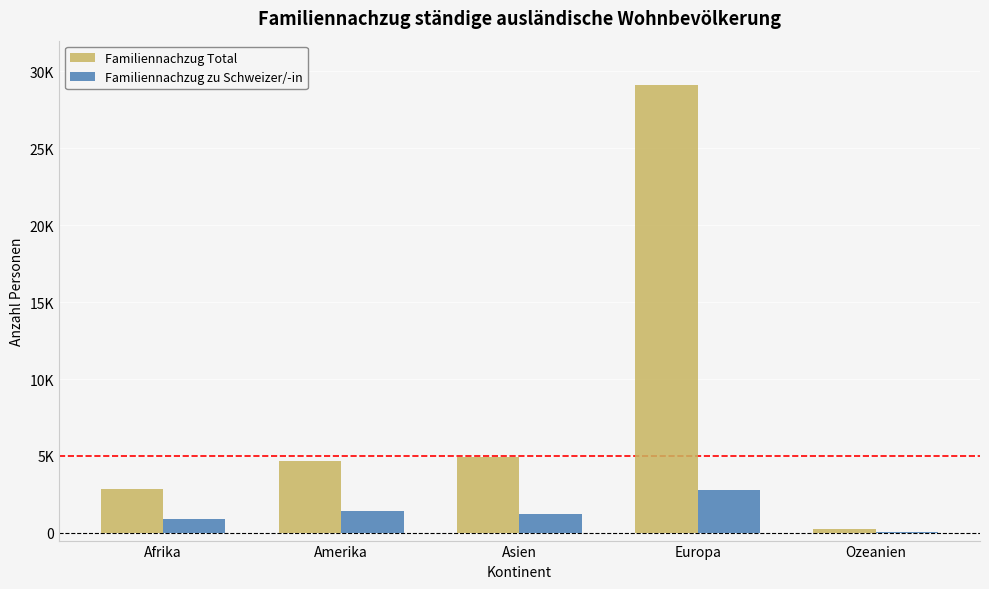

Reading left to right, extract all data points from this chart.

Familiennachzug Total: Afrika=2826	Amerika=4656	Asien=4965	Europa=29141	Ozeanien=231
Familiennachzug zu Schweizer/-in: Afrika=921	Amerika=1446	Asien=1224	Europa=2819	Ozeanien=74